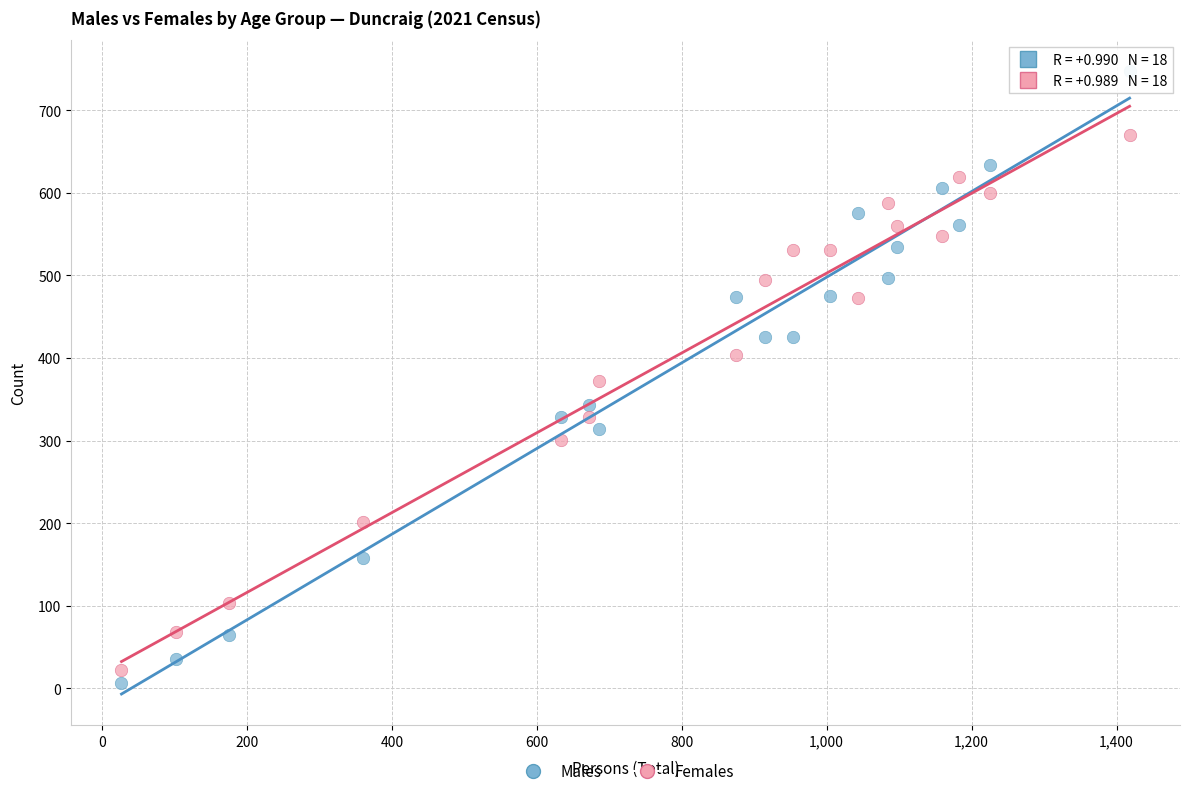

Which series reaches the minimum Y coordinate?

Males